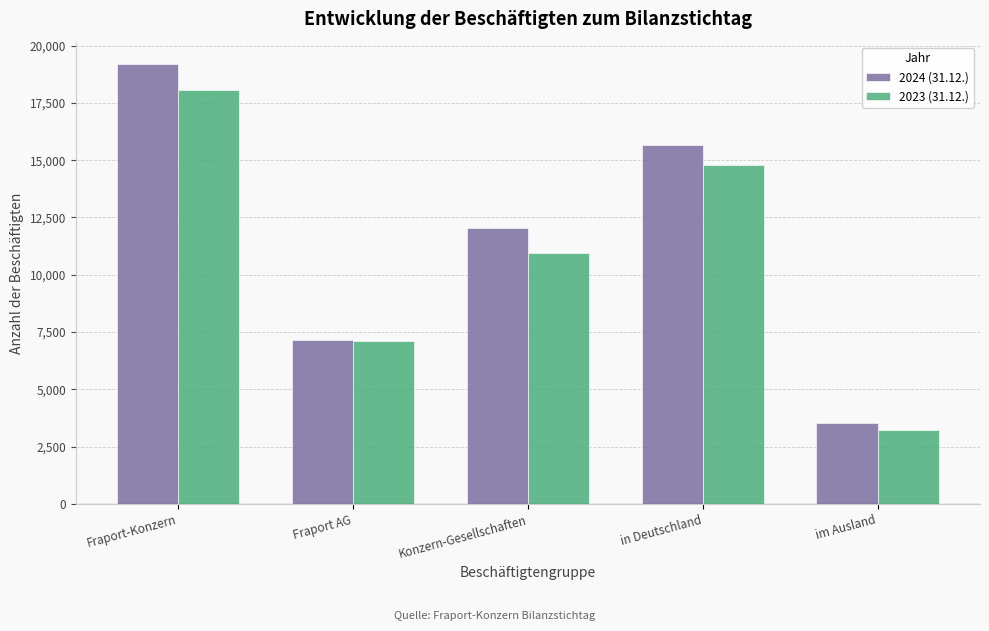

Reading left to right, extract all data points from this chart.

2024 (31.12.): Fraport-Konzern=19211	Fraport AG=7158	Konzern-Gesellschaften=12053	in Deutschland=15682	im Ausland=3529
2023 (31.12.): Fraport-Konzern=18057	Fraport AG=7095	Konzern-Gesellschaften=10962	in Deutschland=14811	im Ausland=3246